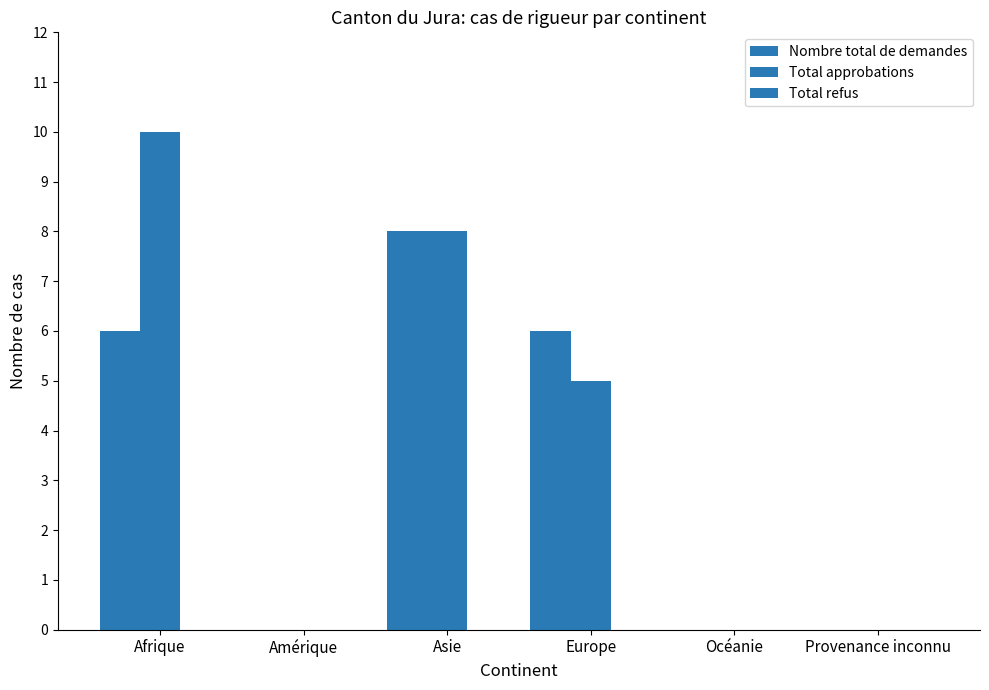

How many Nombre total de demandes values are between 0 and 6?

5